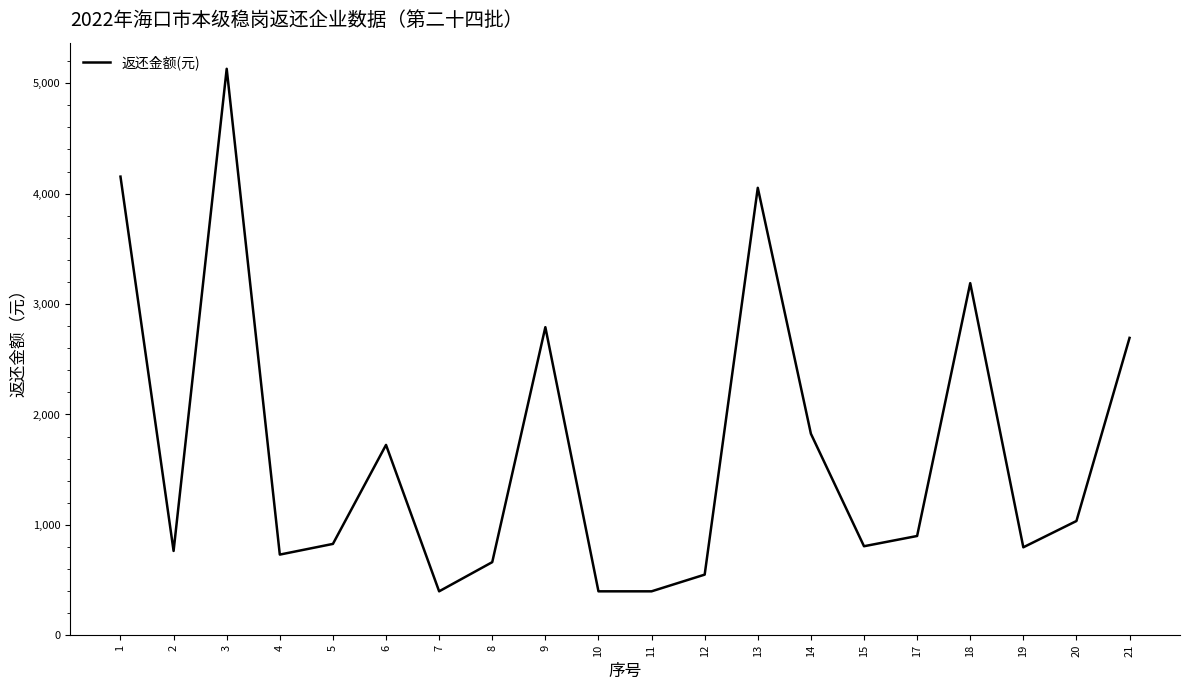

What is the greatest value displayed?

5130.5